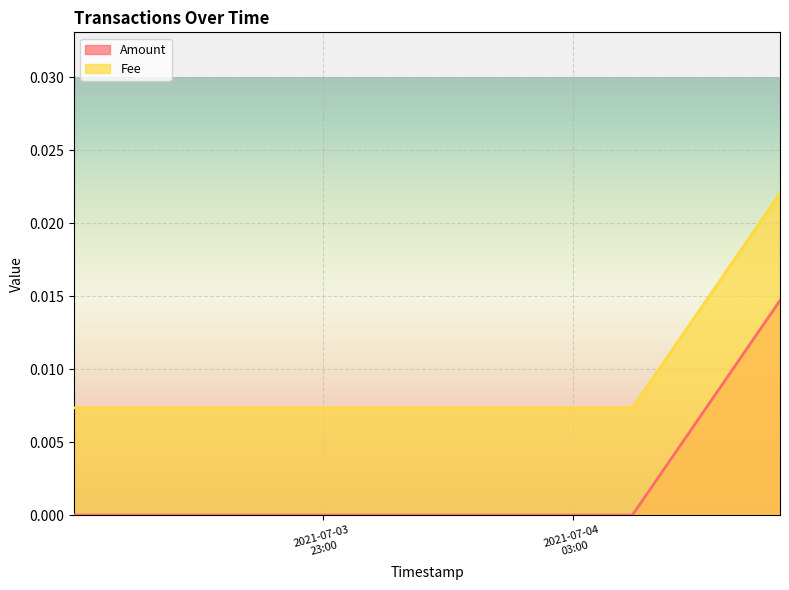

At which label is Amount closest to 0?

2021-07-03 19:01:10